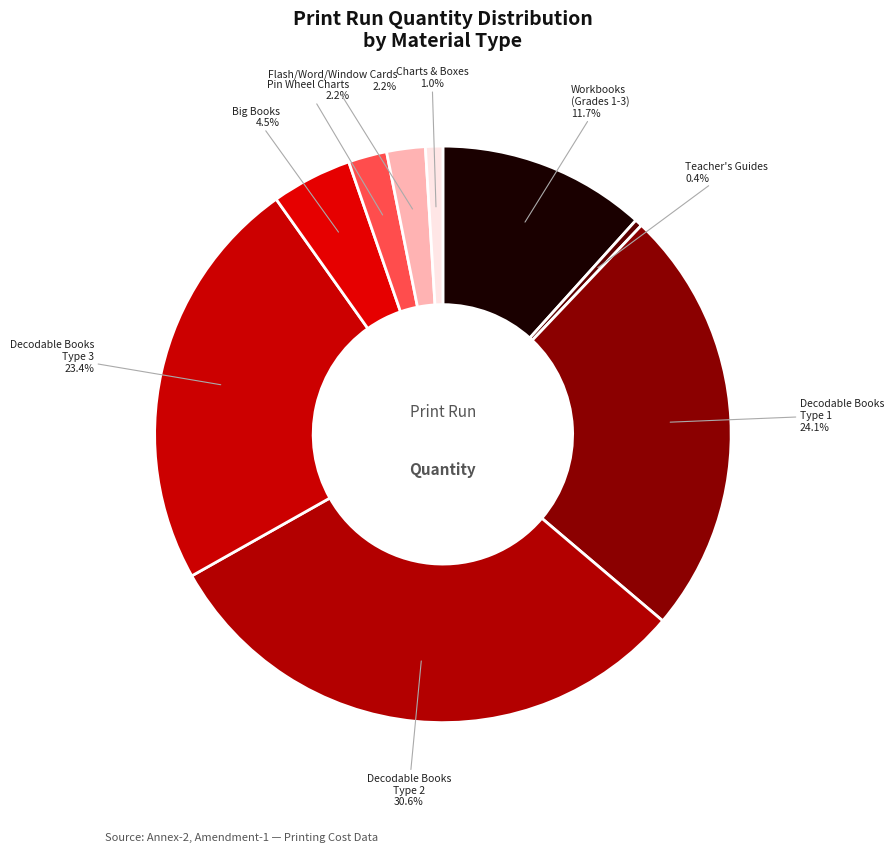

How many segments does this pie chart have?

9